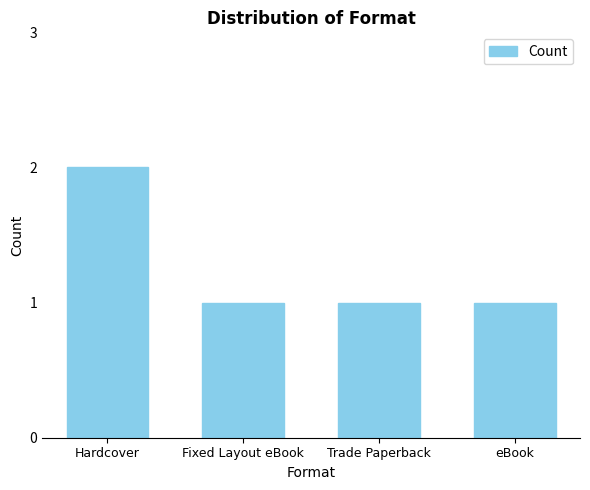

How many bars are there in total?

4